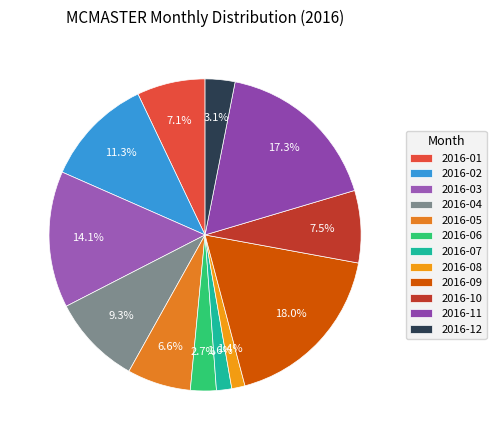

Is there any slice that represents more than half of the pie?

No